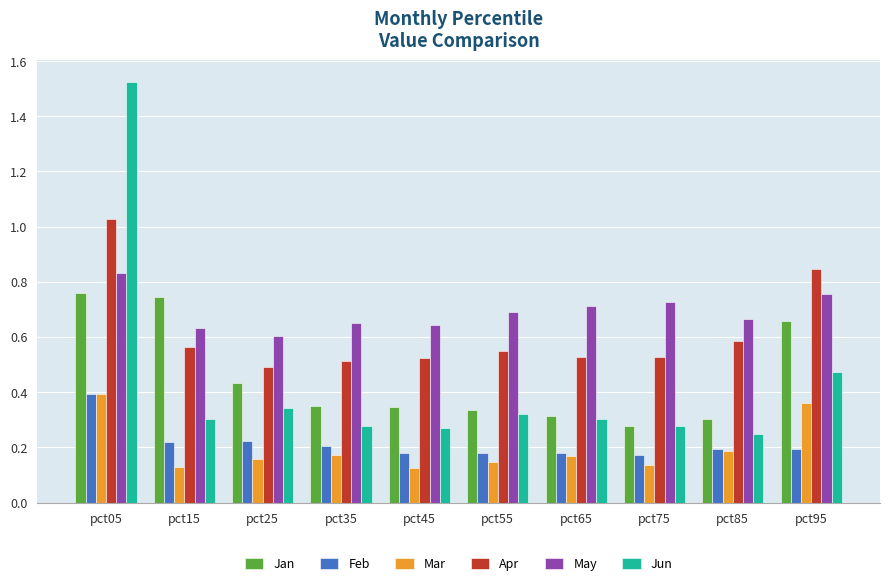

Which series has the largest range (max minus min)?

Jun